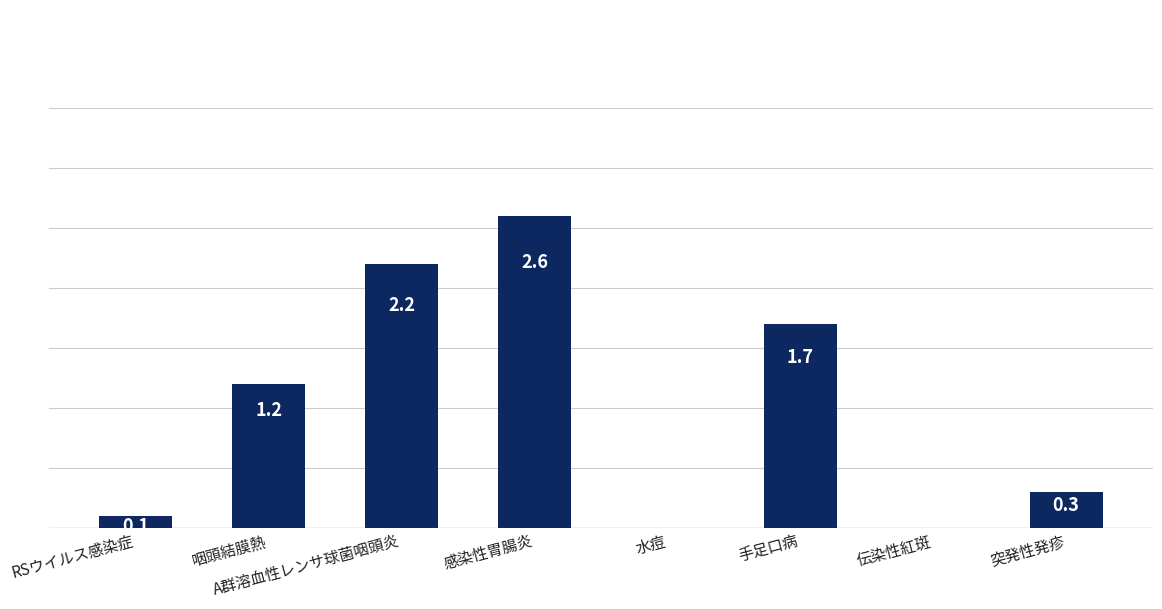

Which has a higher value, 感染性胃腸炎 or A群溶血性レンサ球菌咽頭炎?

感染性胃腸炎